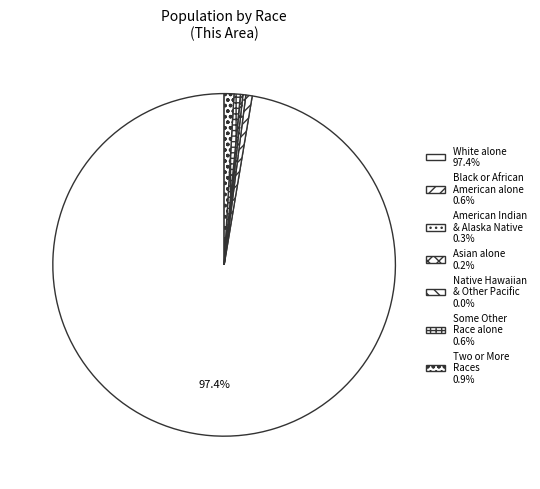

Rank the categories by value from lowest to highest.

Native Hawaiian and Other Pacific Islander, Asian alone, American Indian and Alaska Native, Black or African American alone, Some Other Race alone, Two or More Races, White alone